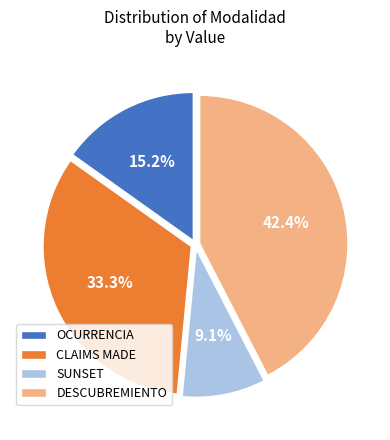

What percentage is the CLAIMS MADE slice, to the nearest percent?

33%